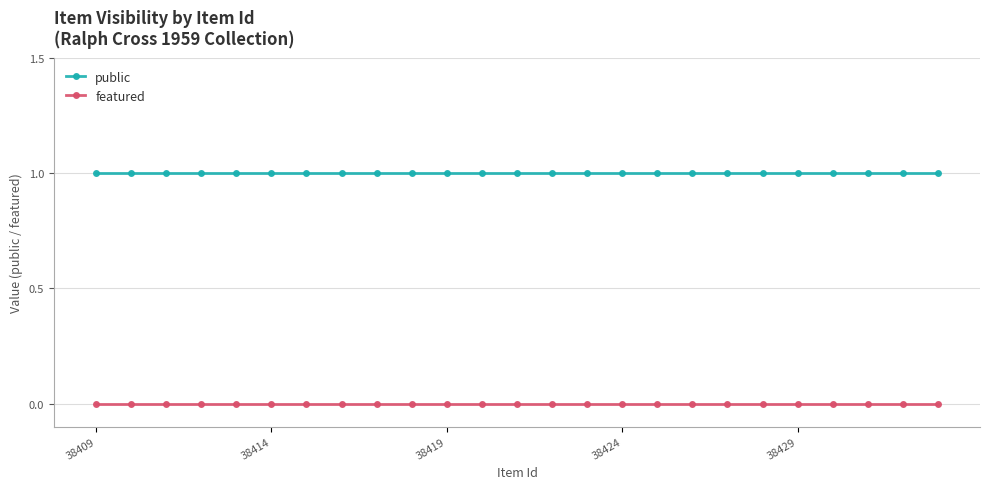

Which series has the largest total across all categories?

public